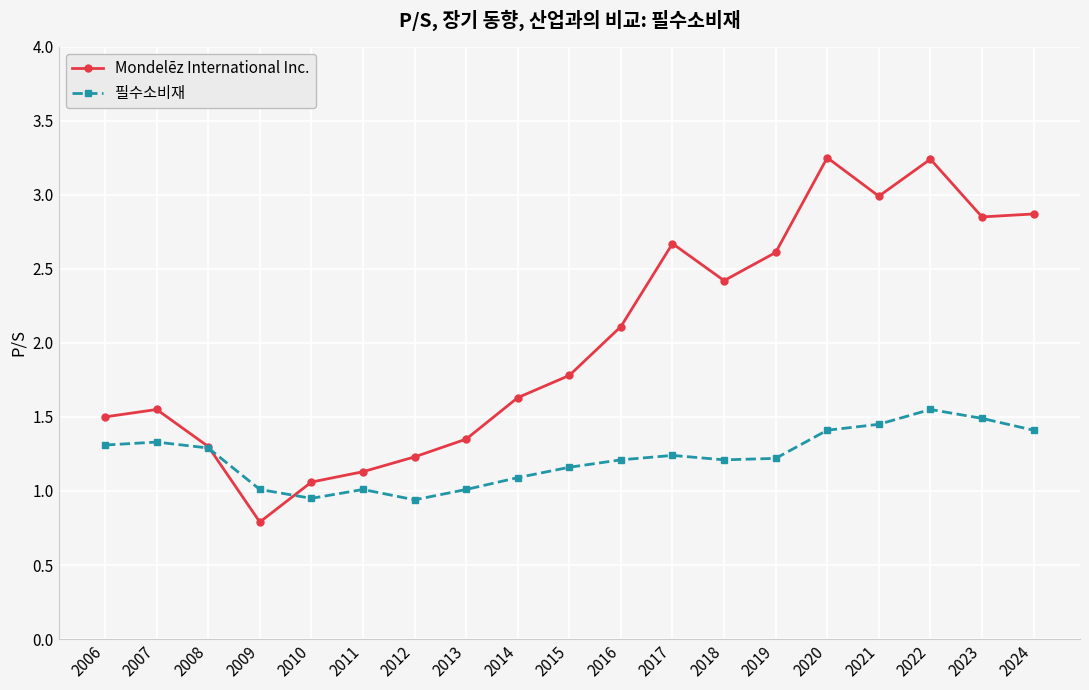

What are all the series names shown in the legend?

Mondelēz International Inc., 필수소비재